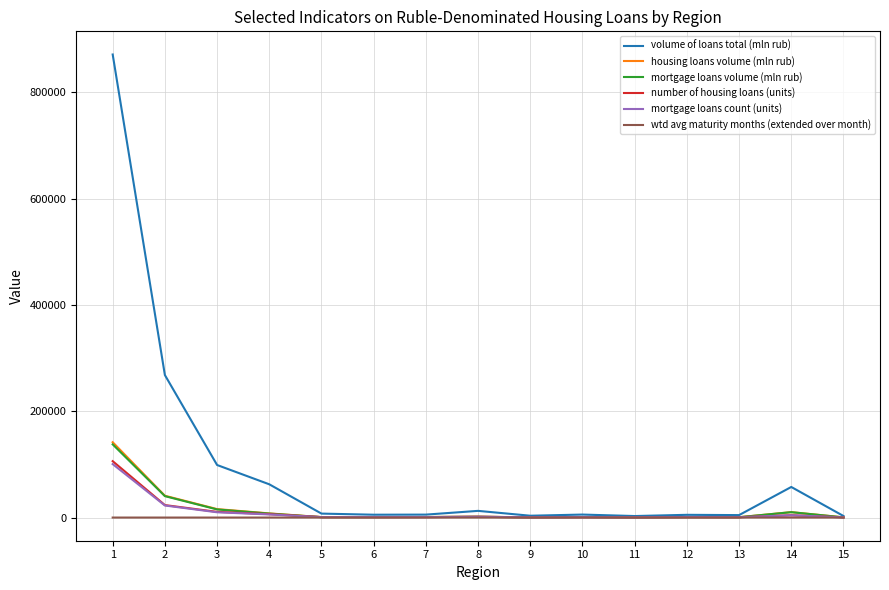

Which series has the largest total across all categories?

volume of loans total (mln rub)